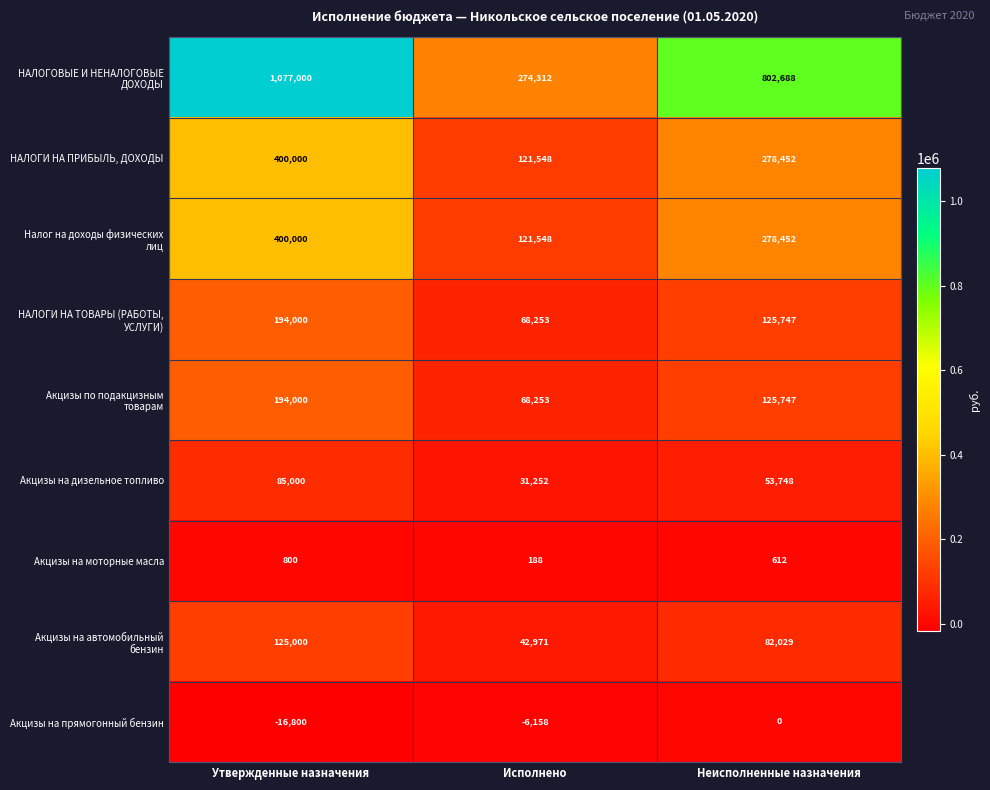

What is the average value of the Акцизы на дизельное топливо series?

56667